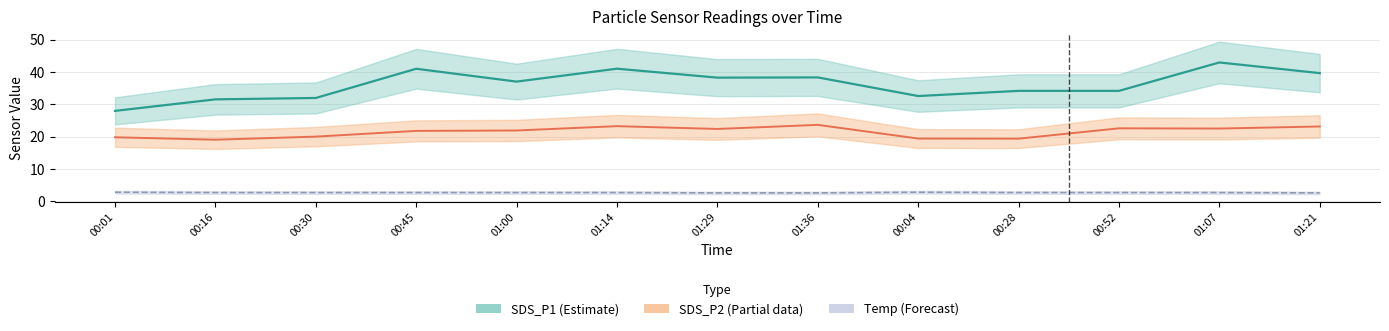

How many interior local peaks does the SDS_P1 (Estimate) series have?

4